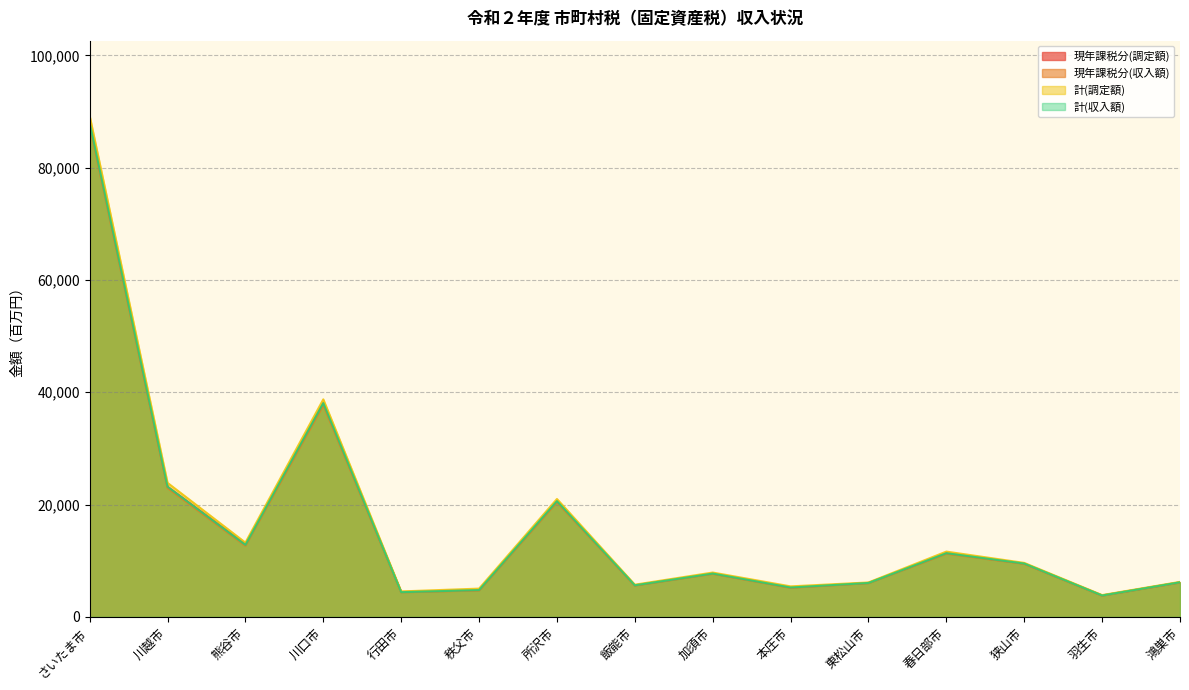

True or false: 計(調定額) and 現年課税分(収入額) cross at least once.

False